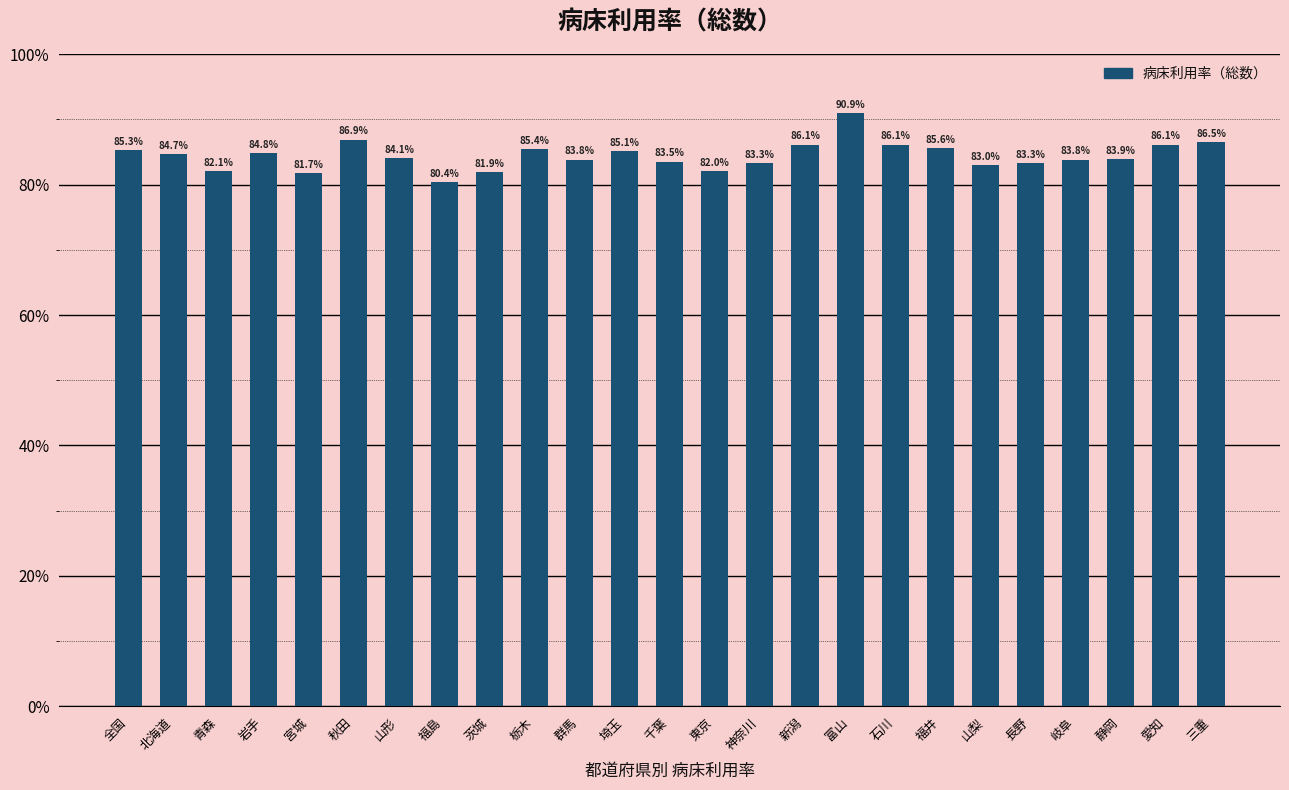

What is the sum of all values?

2110.3